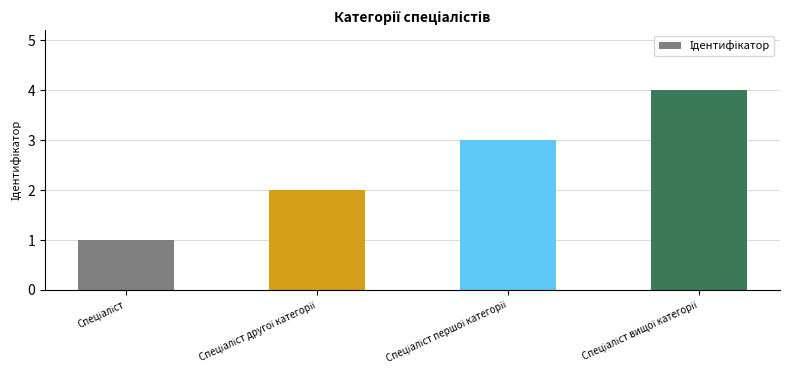

What is the maximum value shown in the chart?

4